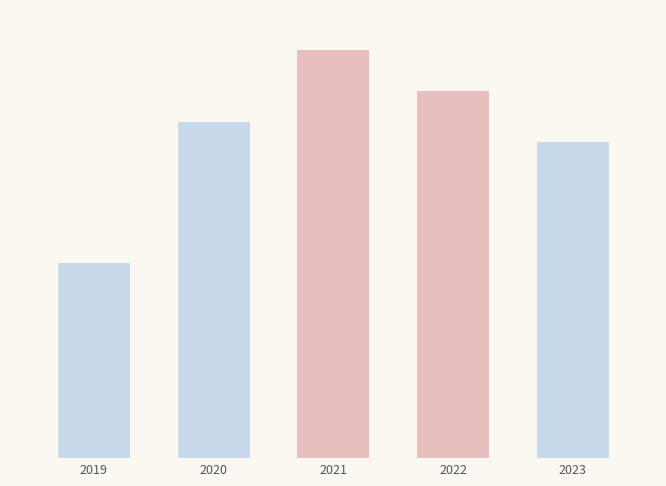

Does the chart contain any negative values?

No